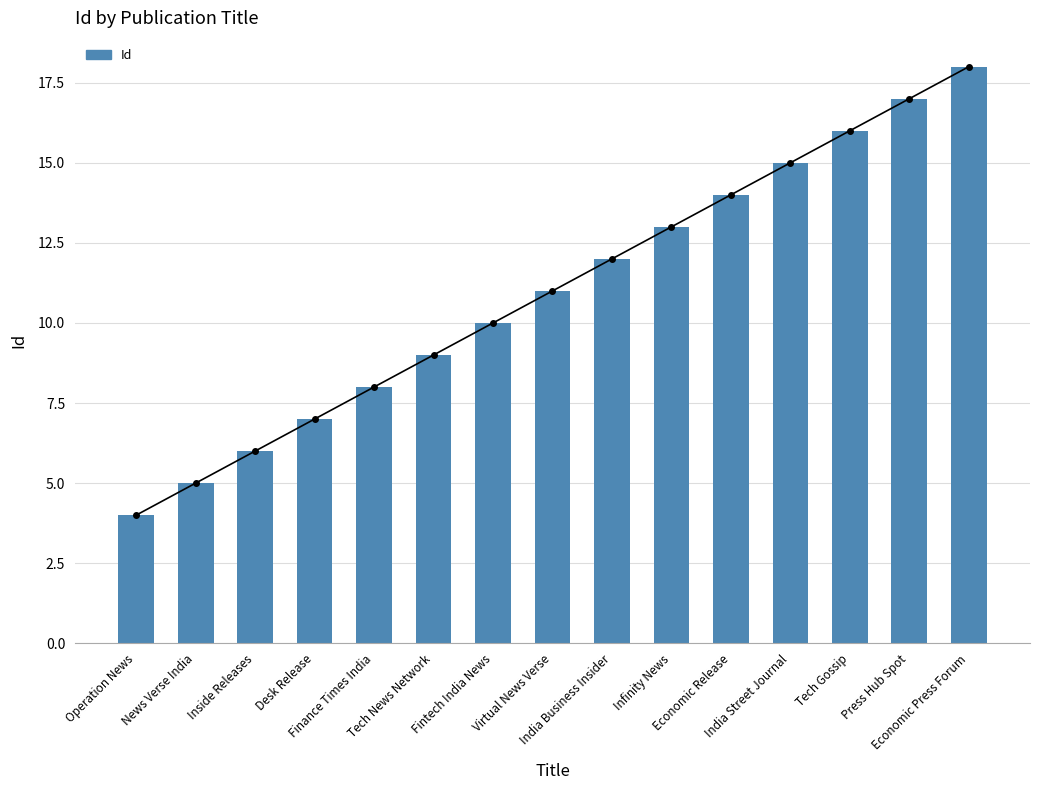

How many bars are there in total?

15